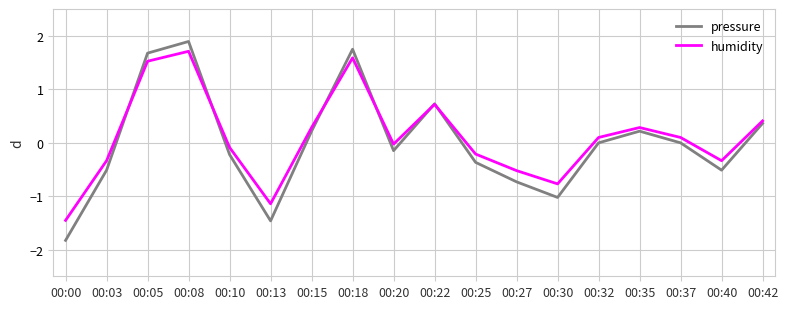

What is the difference between the humidity values at 00:00 and 00:15?

1.7